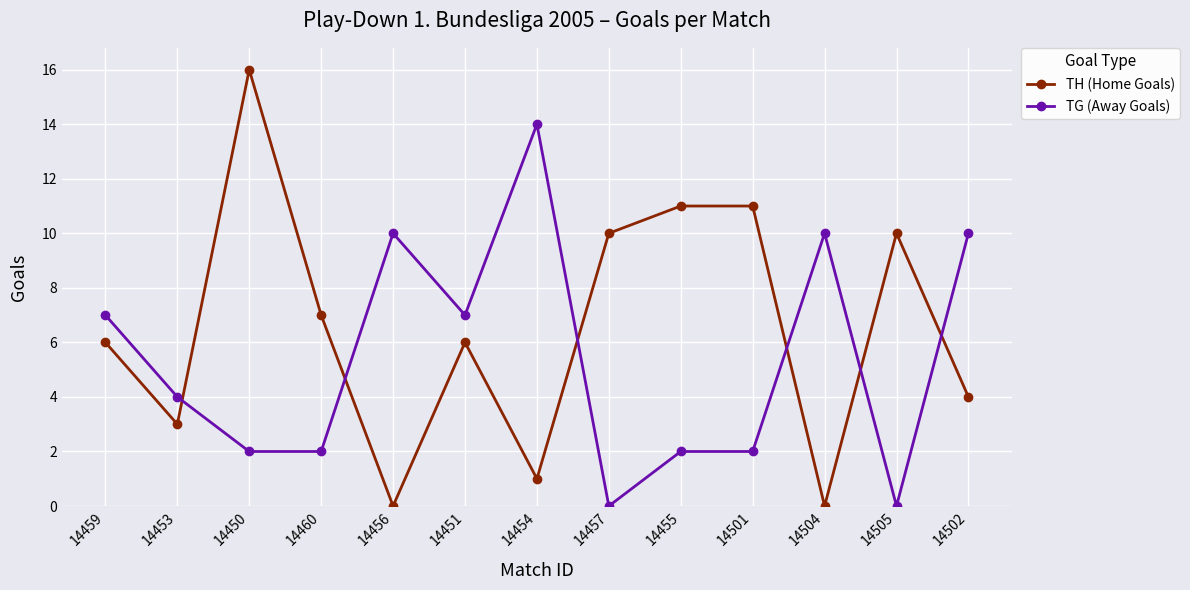

How many distinct data groups are displayed?

2